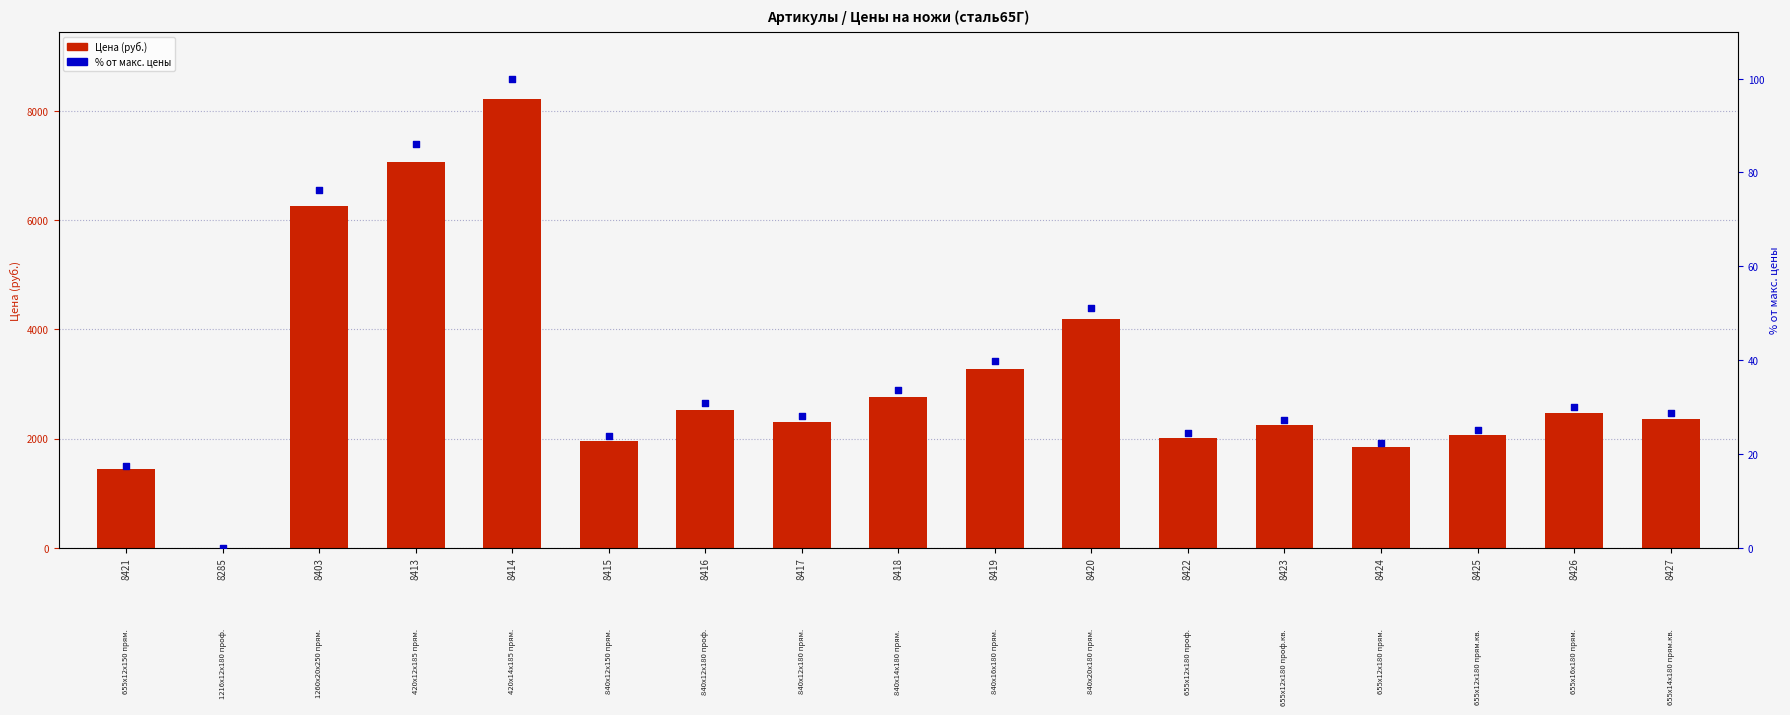

Which series reaches the minimum Y coordinate?

Цена (руб.)